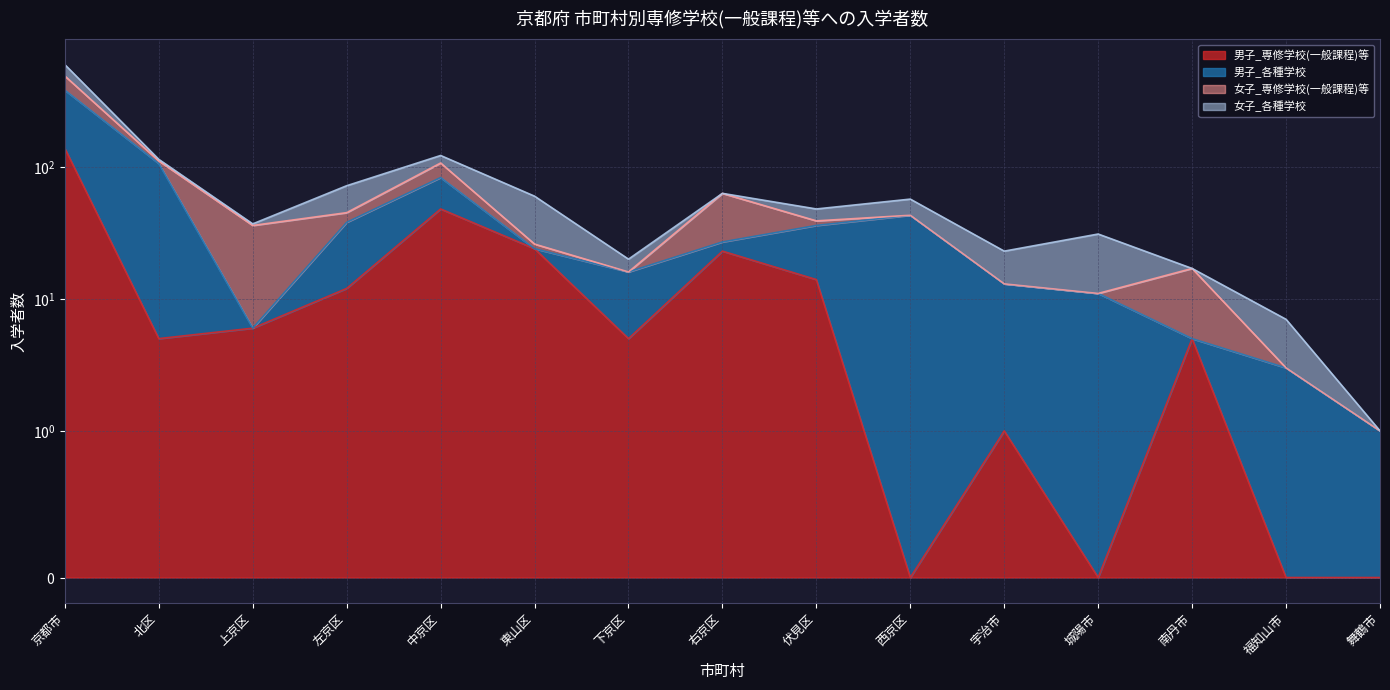

Does the chart have visible grid lines?

Yes